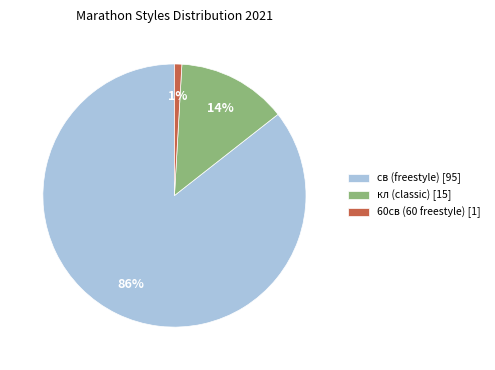

Which slice is the largest?

св